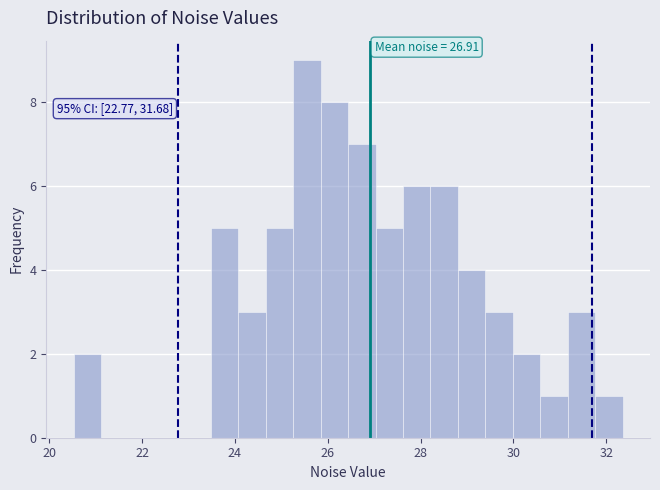

Read against the x-axis, roughly where is the centre of the tallest bar?

25.6